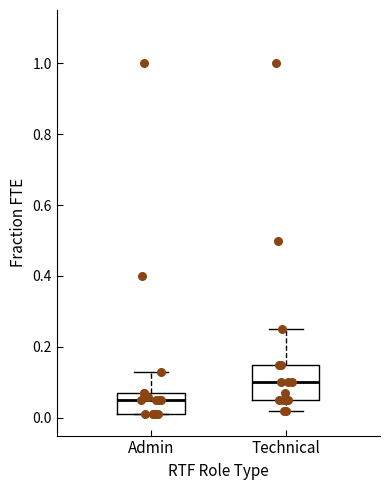

Where is the lower edge of the box for Admin on the y-axis? The values are not printed on the chart, so give them approximately, as read against the axis.

0.02